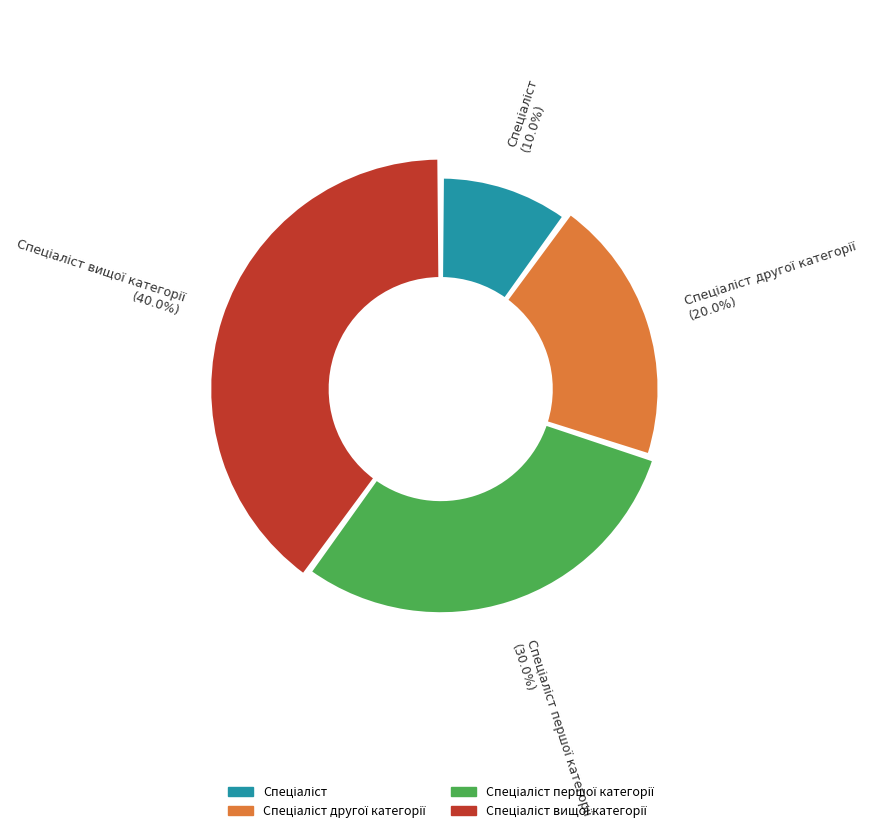

True or false: Спеціаліст accounts for 2% of the total.

False